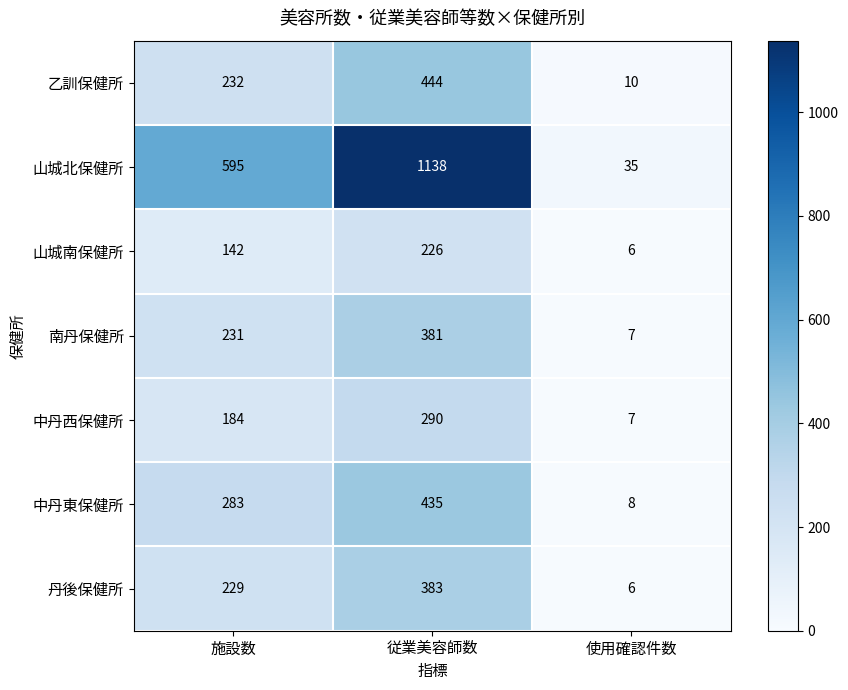

Reading left to right, extract all data points from this chart.

乙訓保健所: 232	444	10
山城北保健所: 595	1138	35
山城南保健所: 142	226	6
南丹保健所: 231	381	7
中丹西保健所: 184	290	7
中丹東保健所: 283	435	8
丹後保健所: 229	383	6